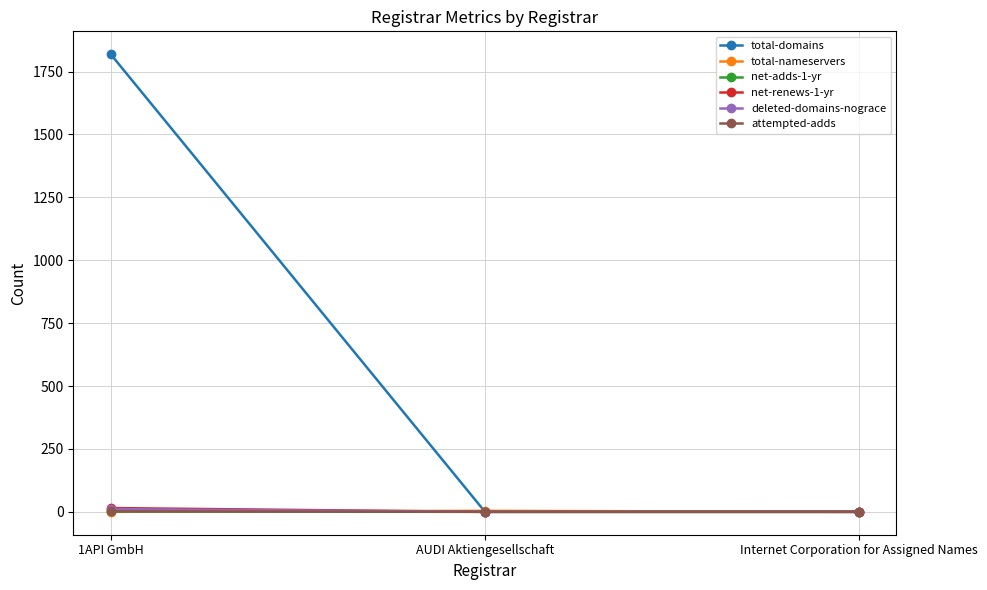

Where is total-nameservers nearest to the value 2?

1API GmbH